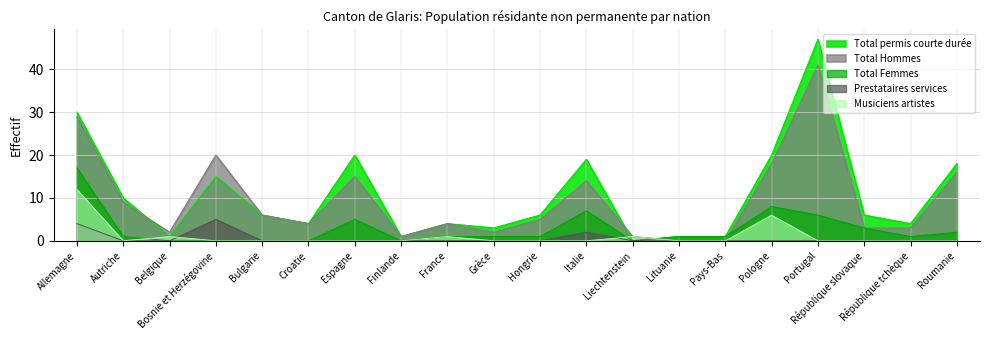

Which series has the largest total across all categories?

Total permis courte durée